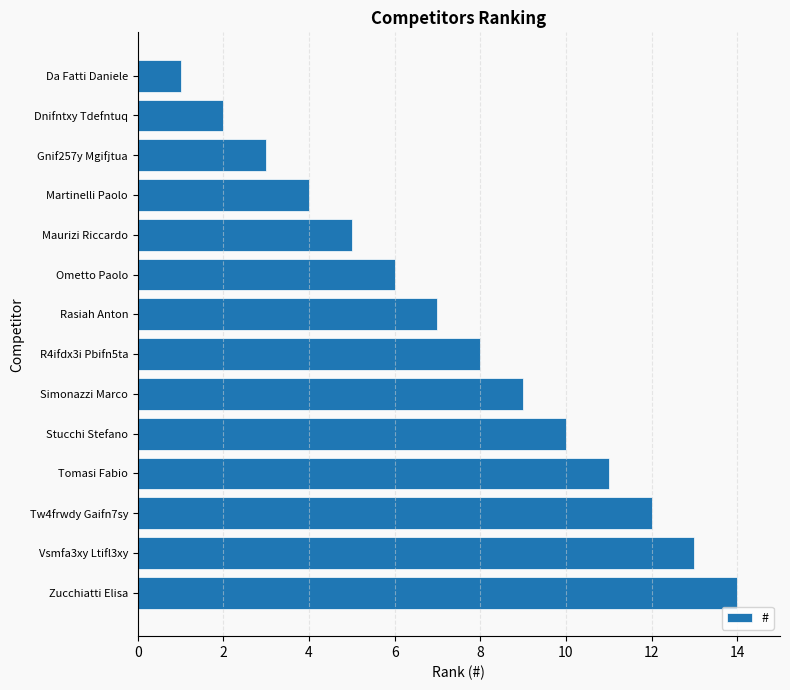

Count the number of data series in this chart.

1